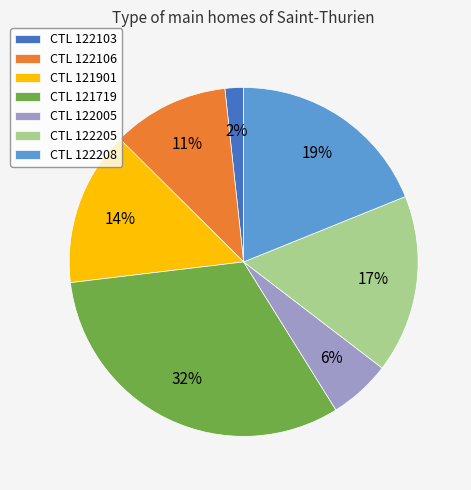

Is there a majority slice in this chart?

No